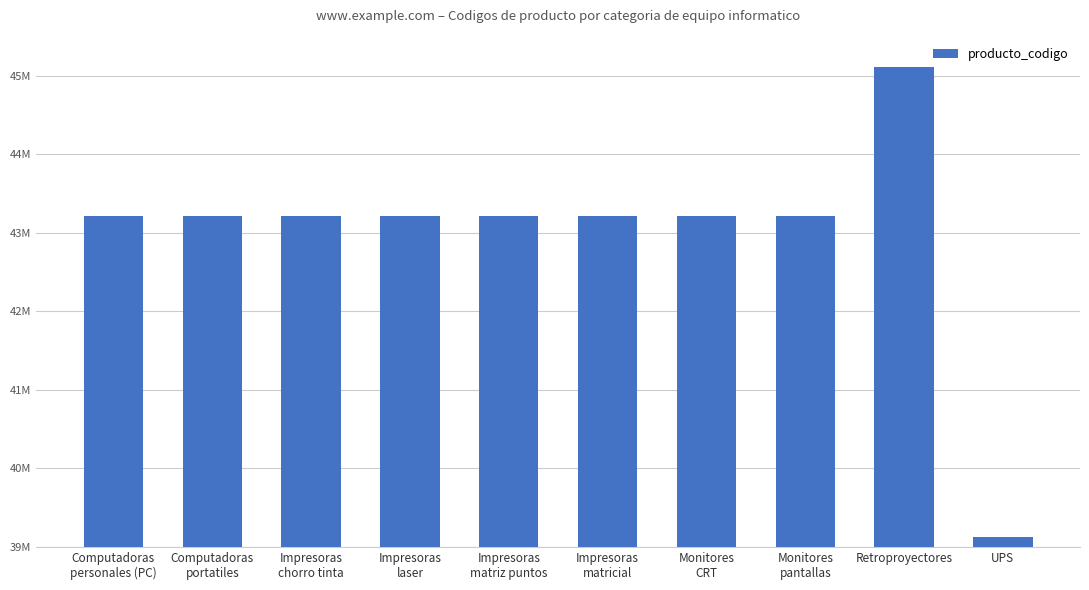

What position from the right is Retroproyectores?

2